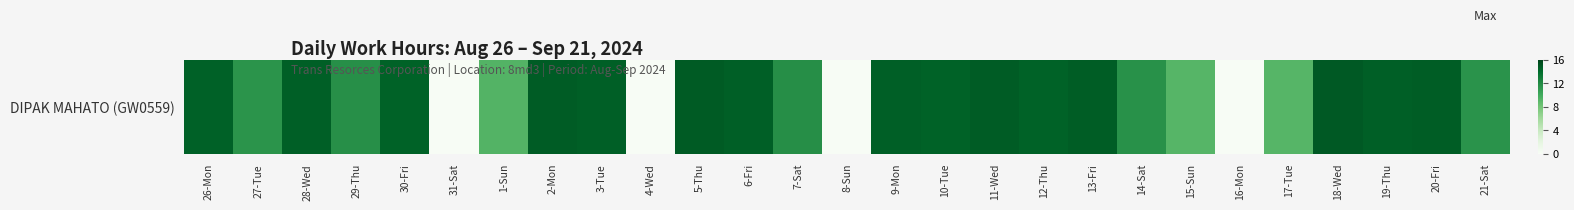

What value does the data have at 17-Tue?

9.1